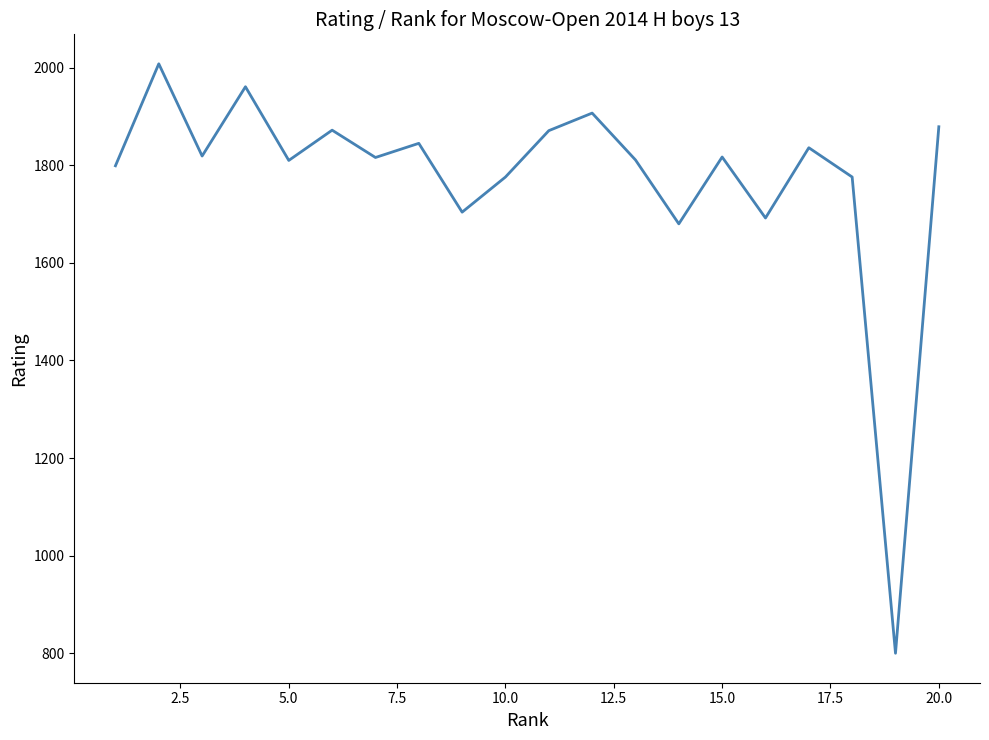

What is the smallest value displayed?

800